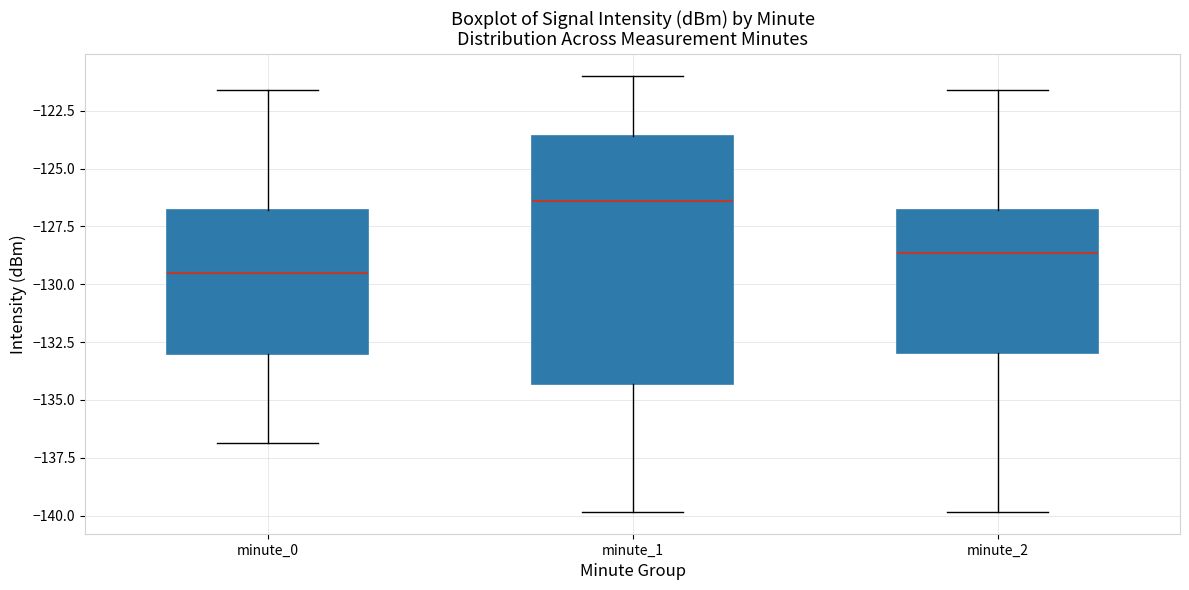

Which box is the tallest, from its lower edge to its upper edge?

minute_1